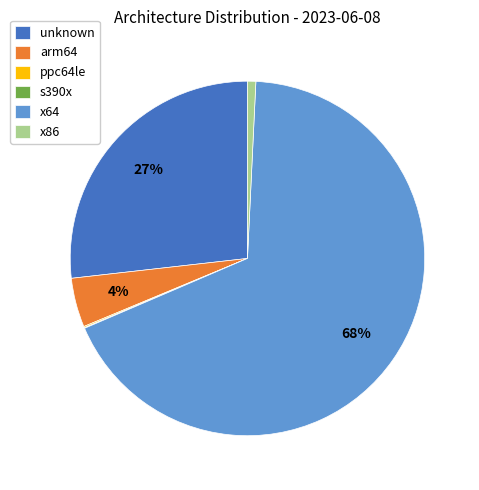

Which category has the biggest portion of the pie?

x64